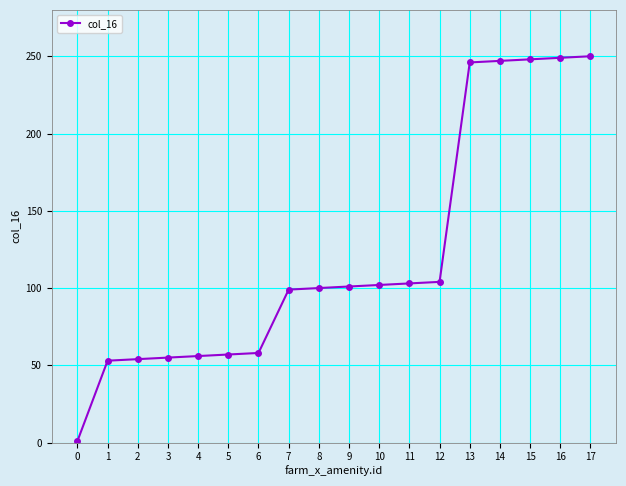

What is the greatest value displayed?

250